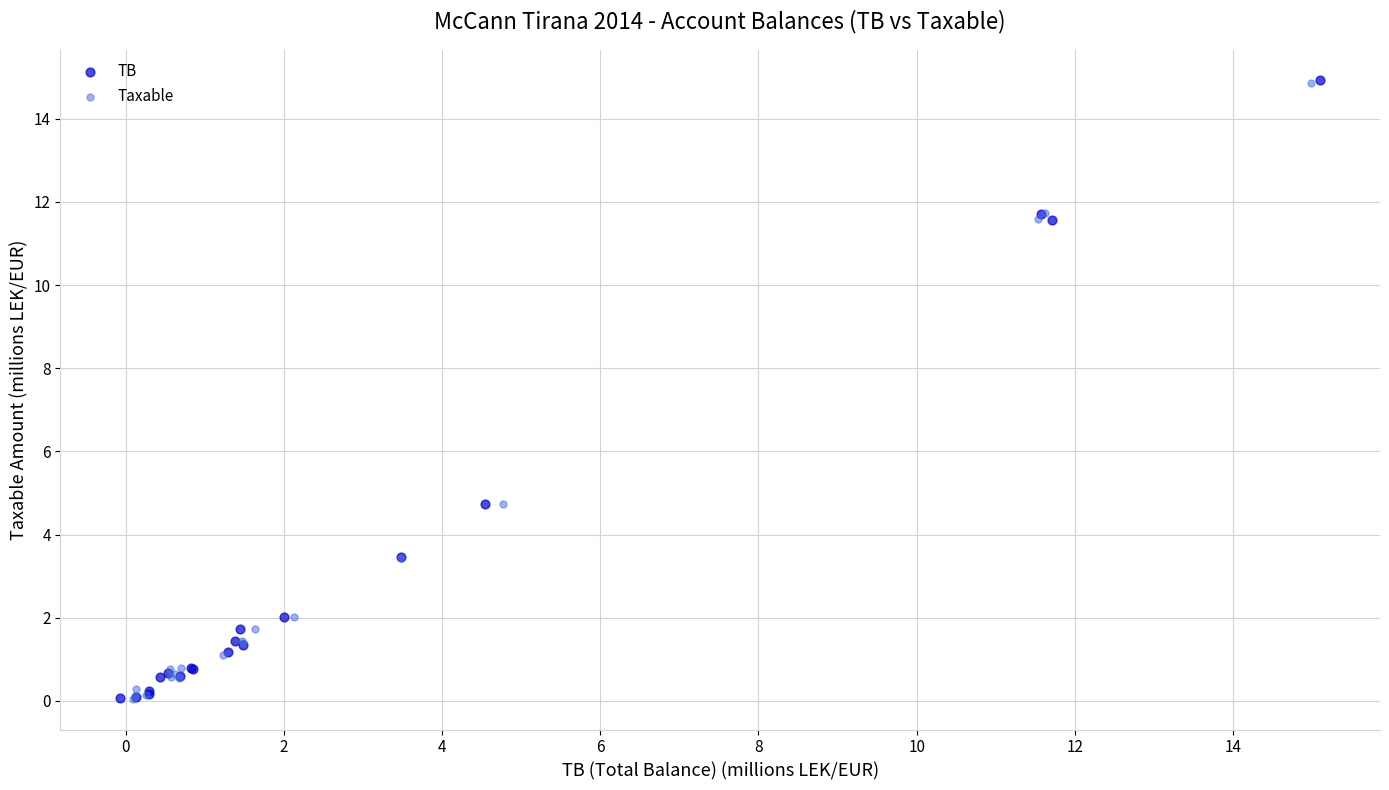

Which series has the largest Y range (max minus min)?

TB